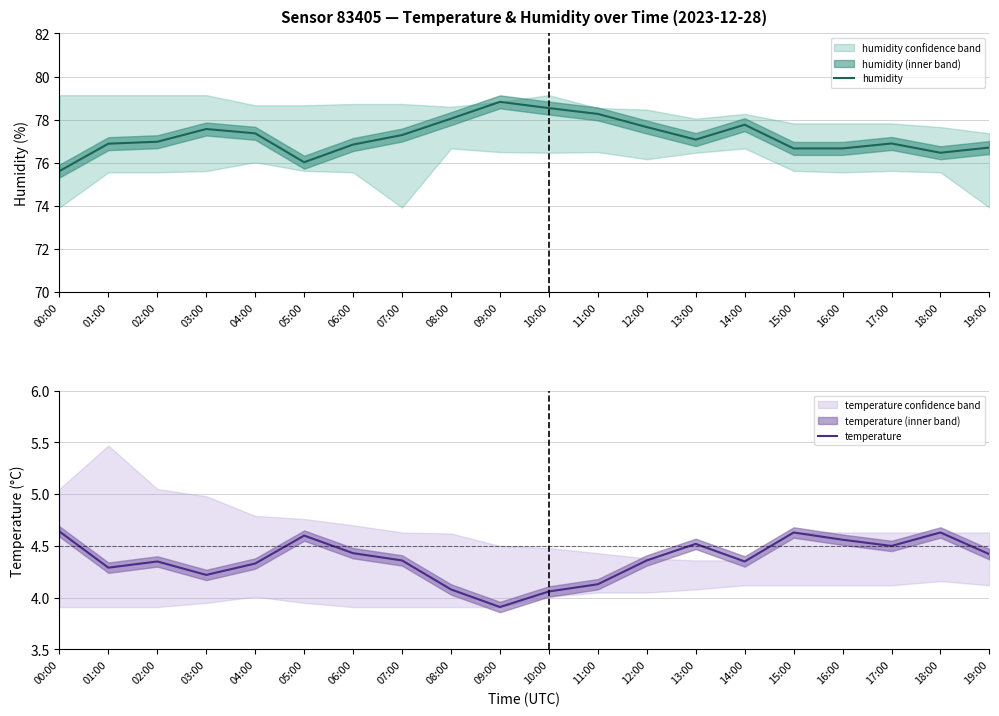

The temperature series shows 4.6 at 00:00. True or false?

True